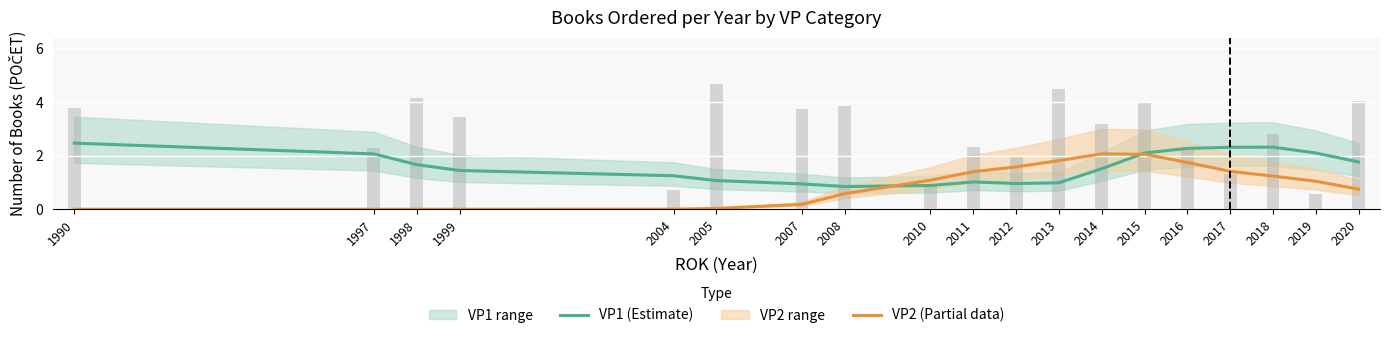

What is the value of the VP2 (Partial data) bar at the 10th from the left?

1.4